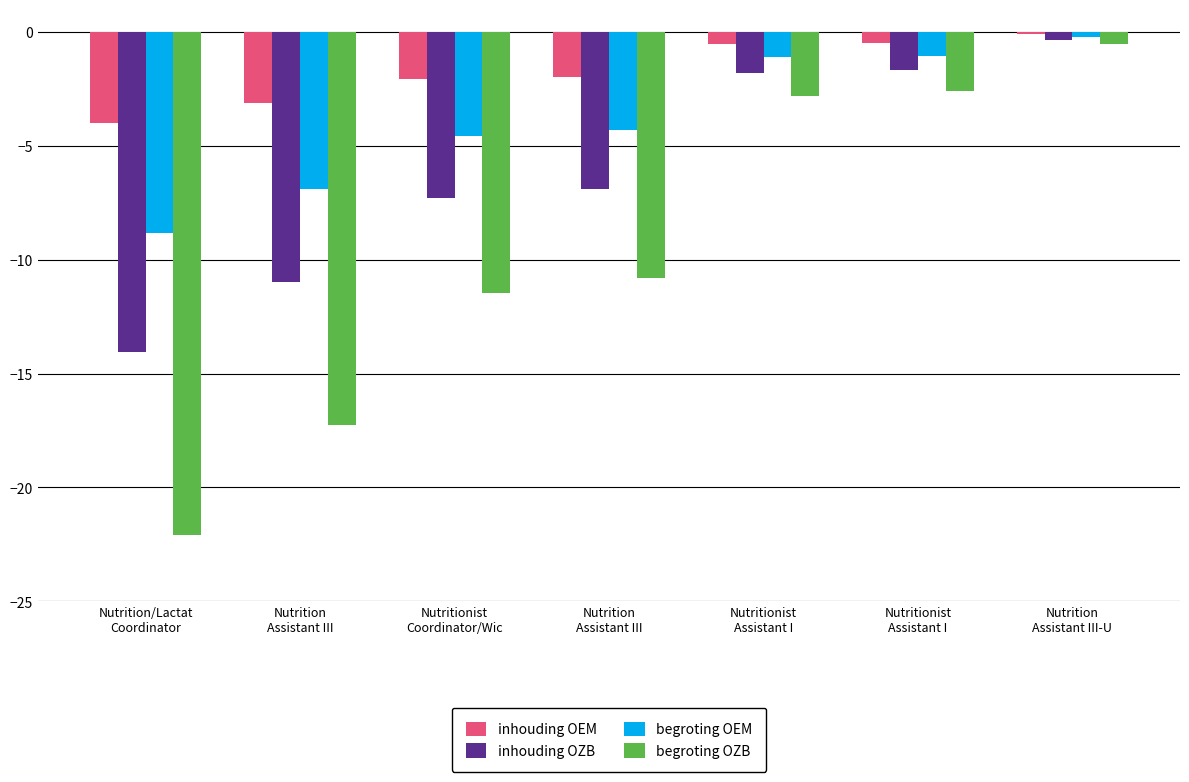

How many distinct data groups are displayed?

4